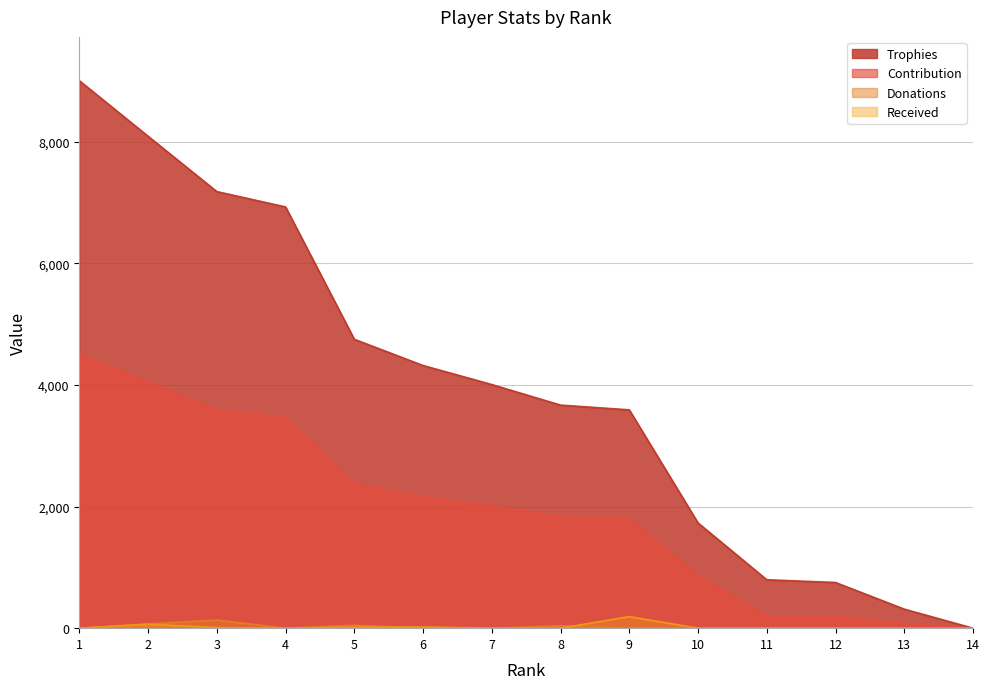

The value of Received at 6 is 8. True or false?

False